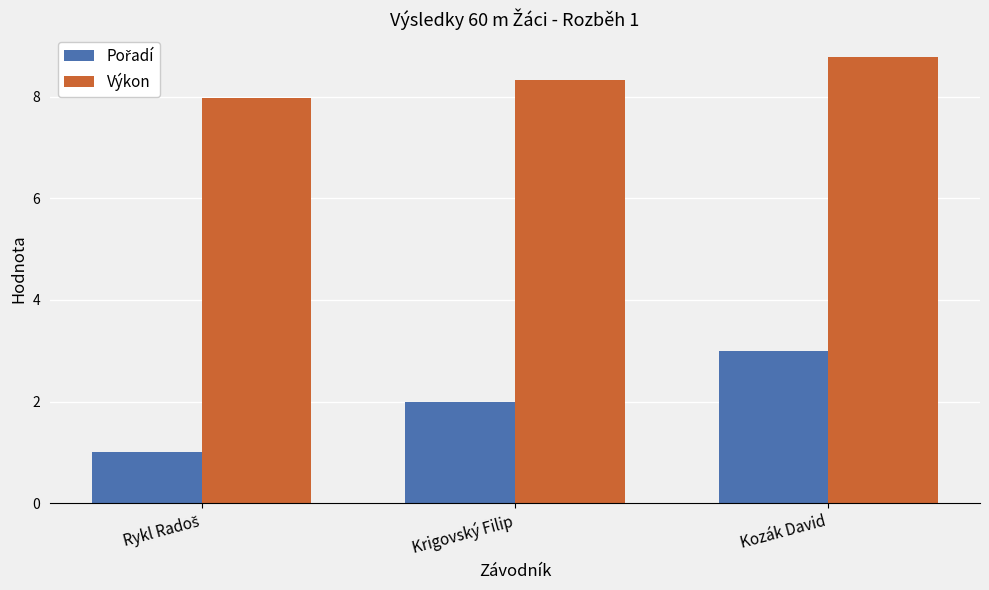

Which category has the highest value across all series?

Kozák David